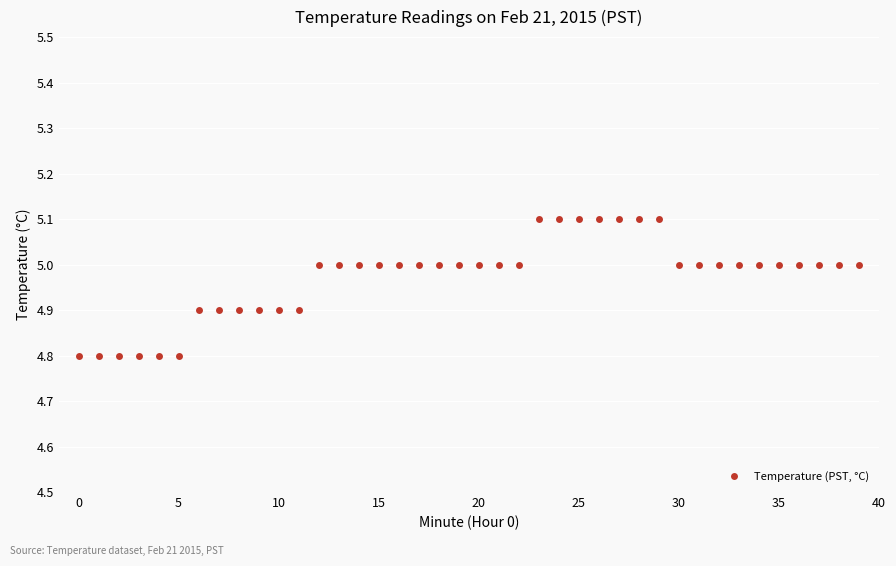

What is the value of the 28th point from the left?

5.1